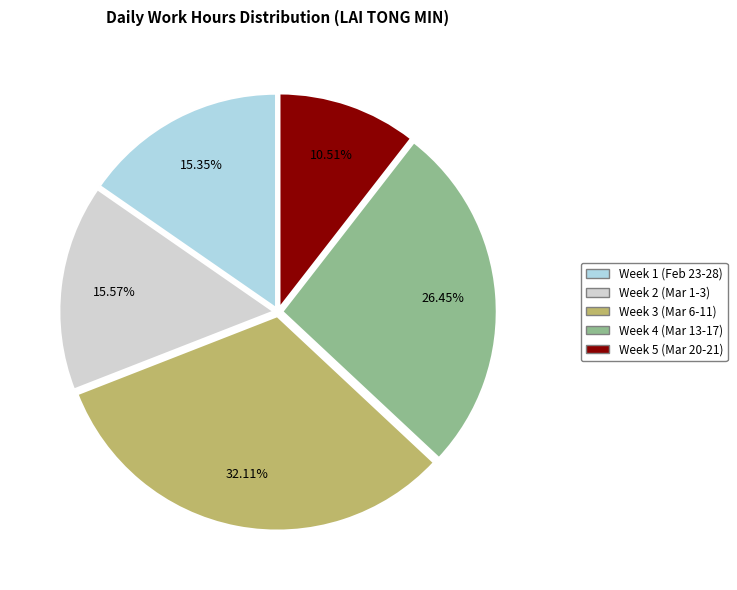

To the nearest percent, what is the average slice percentage?

20%